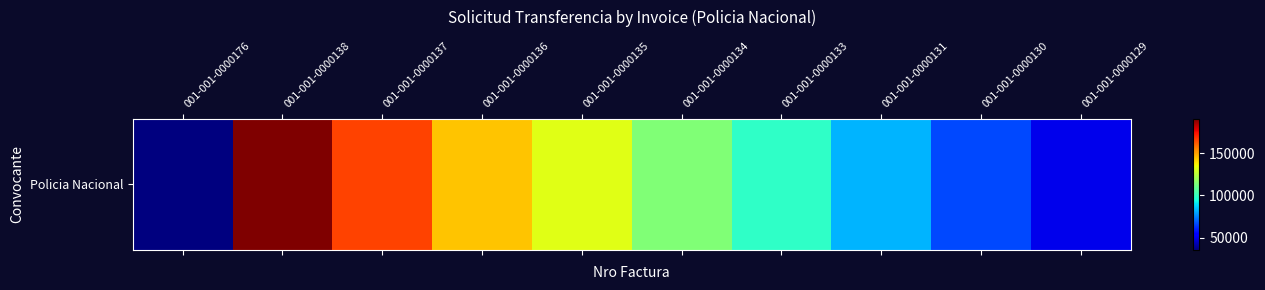

Where is the data nearest to the value 113212?

001-001-0000134